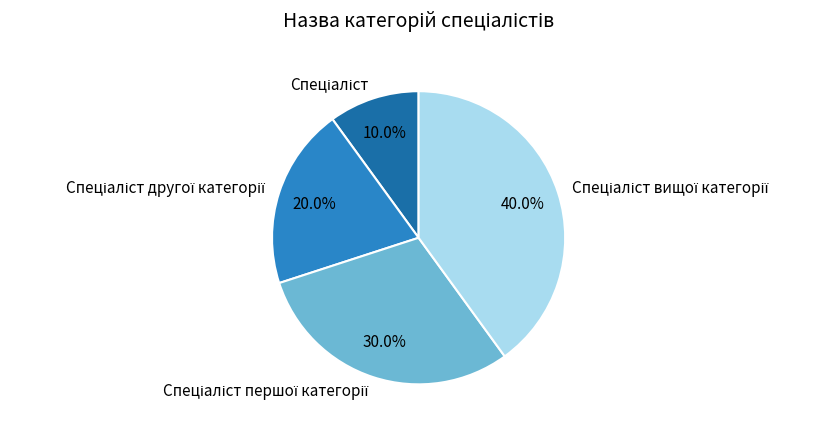

Does any single category account for the majority?

No